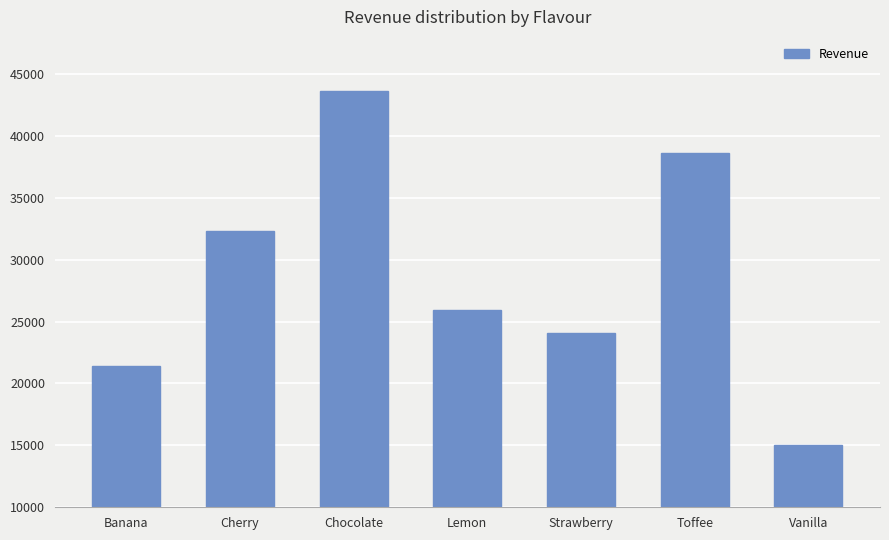

What is the label of the 2nd bar from the left?

Cherry